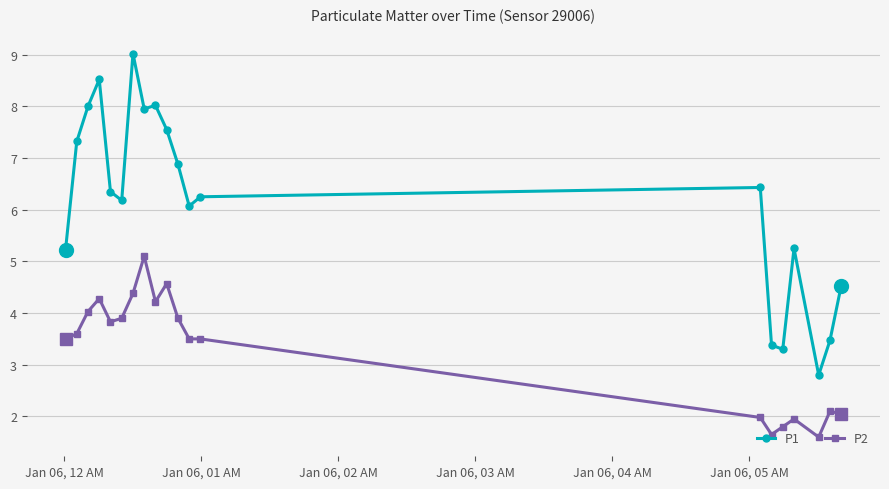

What is the average value of the P1 series?

6.1